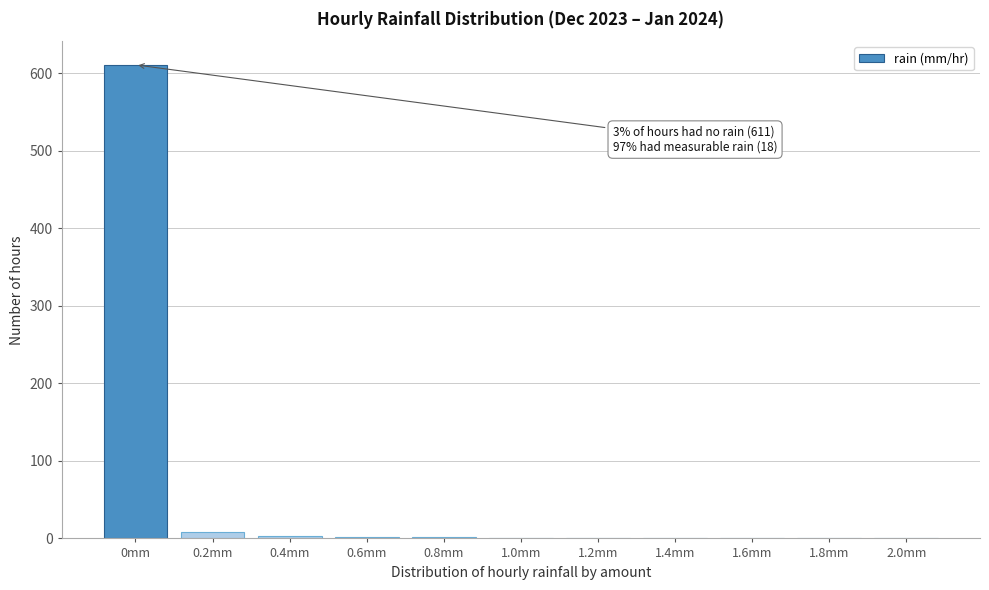

Between 1.6mm and 0mm, which is larger?

0mm